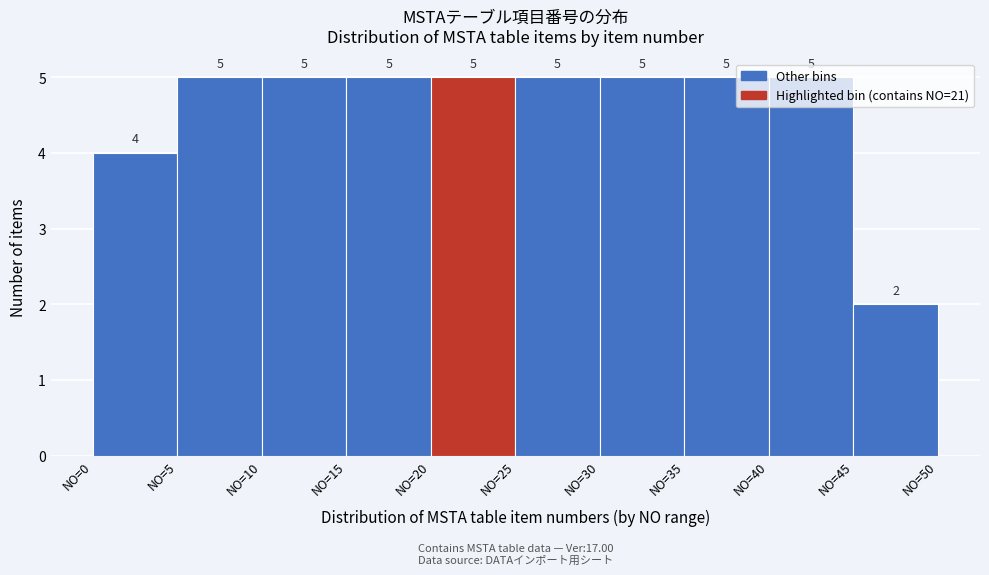

Reading left to right, transcribe this chart: for each bar, give the range it covers on the x-axis and its height.

0 to 5: 4
5 to 10: 5
10 to 15: 5
15 to 20: 5
20 to 25: 5
25 to 30: 5
30 to 35: 5
35 to 40: 5
40 to 45: 5
45 to 50: 2